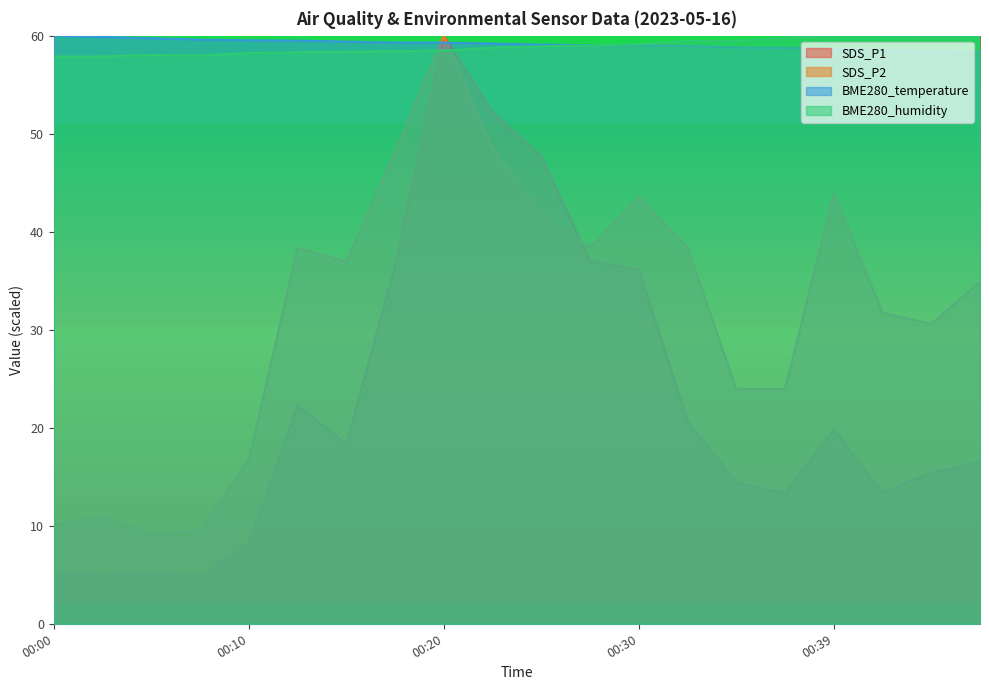

True or false: BME280_temperature has more than 2 points higher than both neighbors.

False